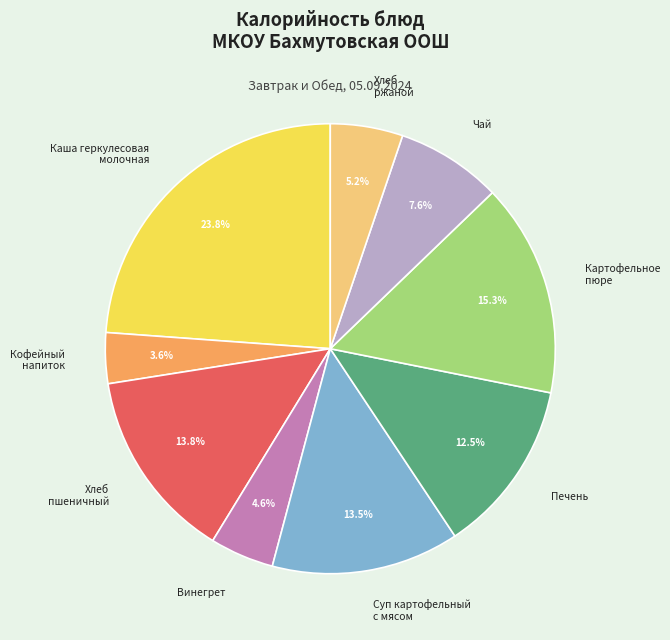

Between Хлеб пшеничный and Хлеб ржаной, which is larger?

Хлеб пшеничный